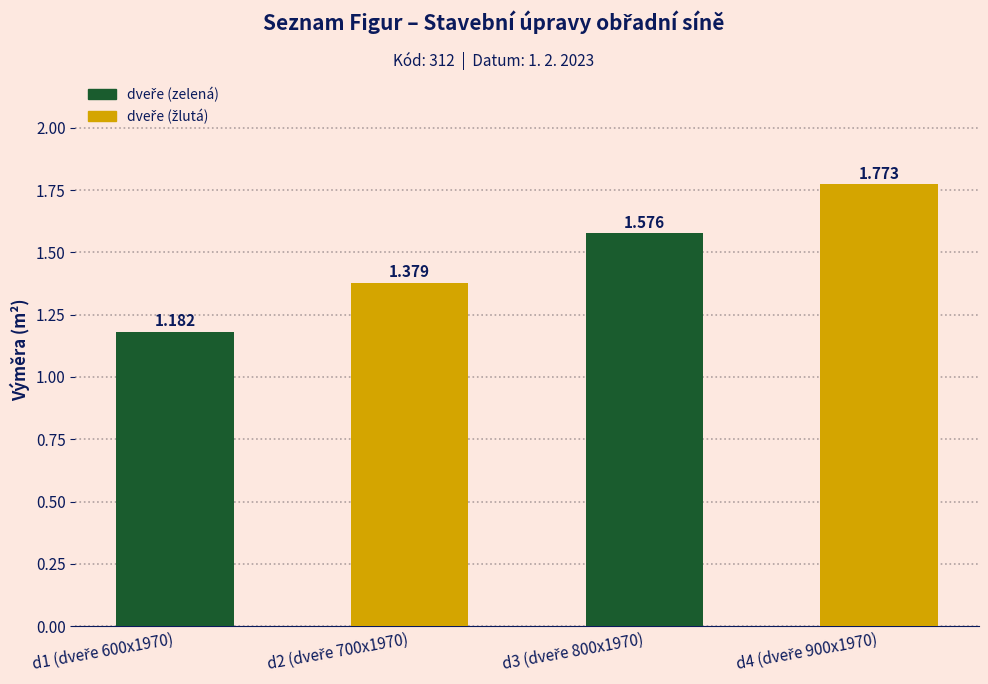

Is it true that the value at d1 (dveře 600x1970) is 0.4?

False